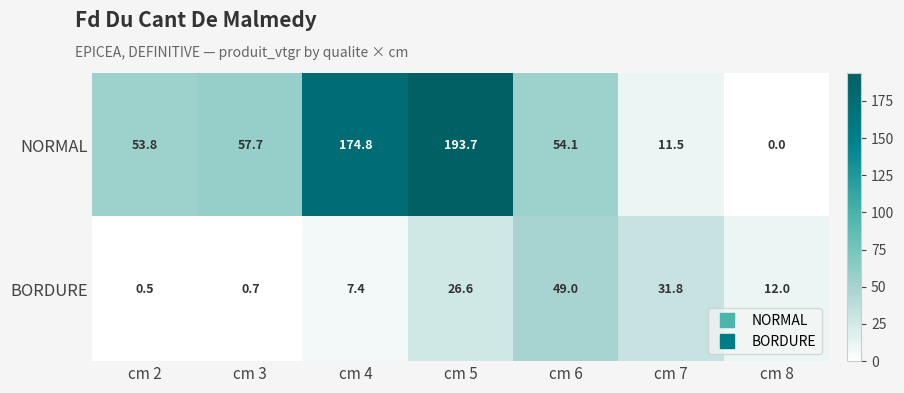

Which series has the largest range (max minus min)?

NORMAL